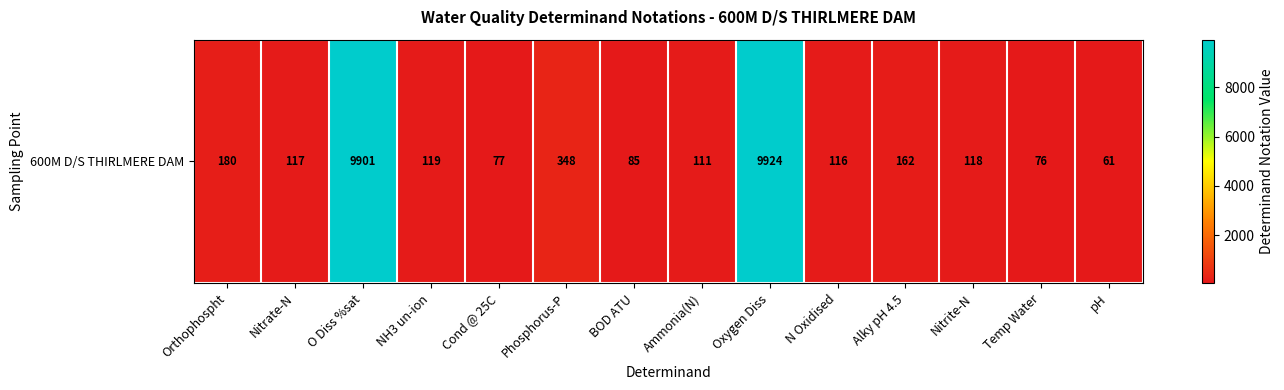

What is the difference between the values at Temp Water and BOD ATU?

9